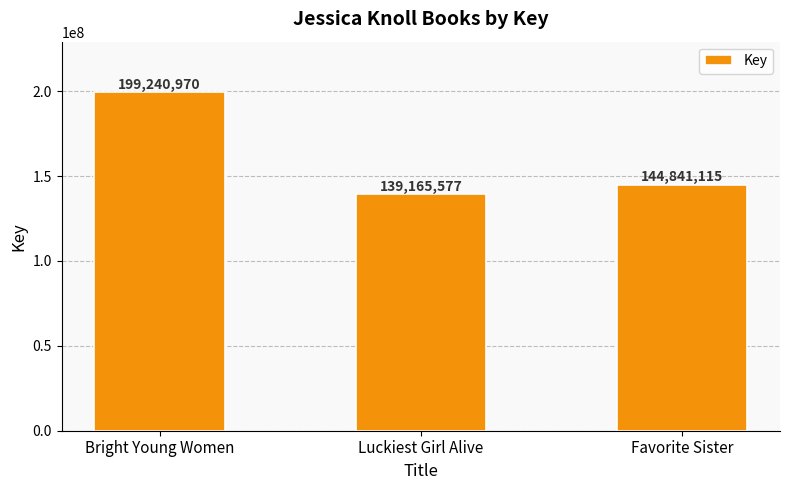

What is the change in value from Bright Young Women to Luckiest Girl Alive?

-60075393